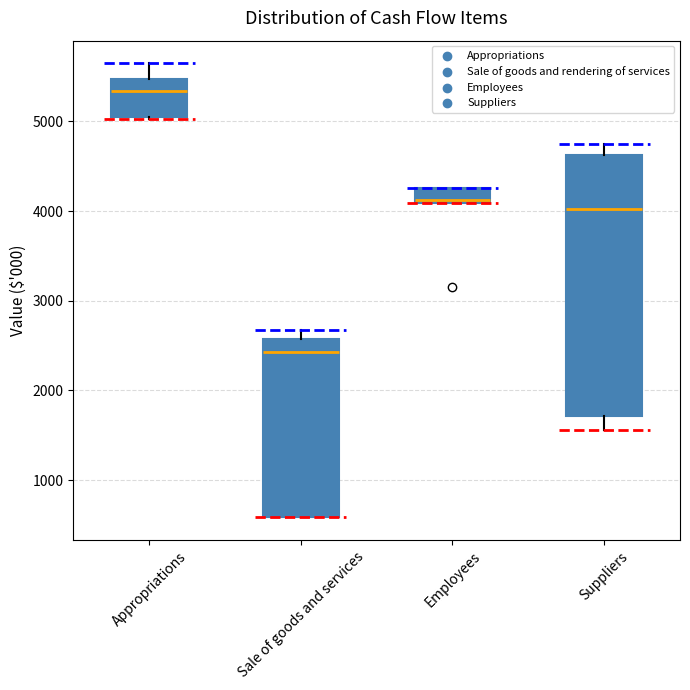

Where is the lower edge of the box for Sale of goods and services on the y-axis? The values are not printed on the chart, so give them approximately, as read against the axis.

600